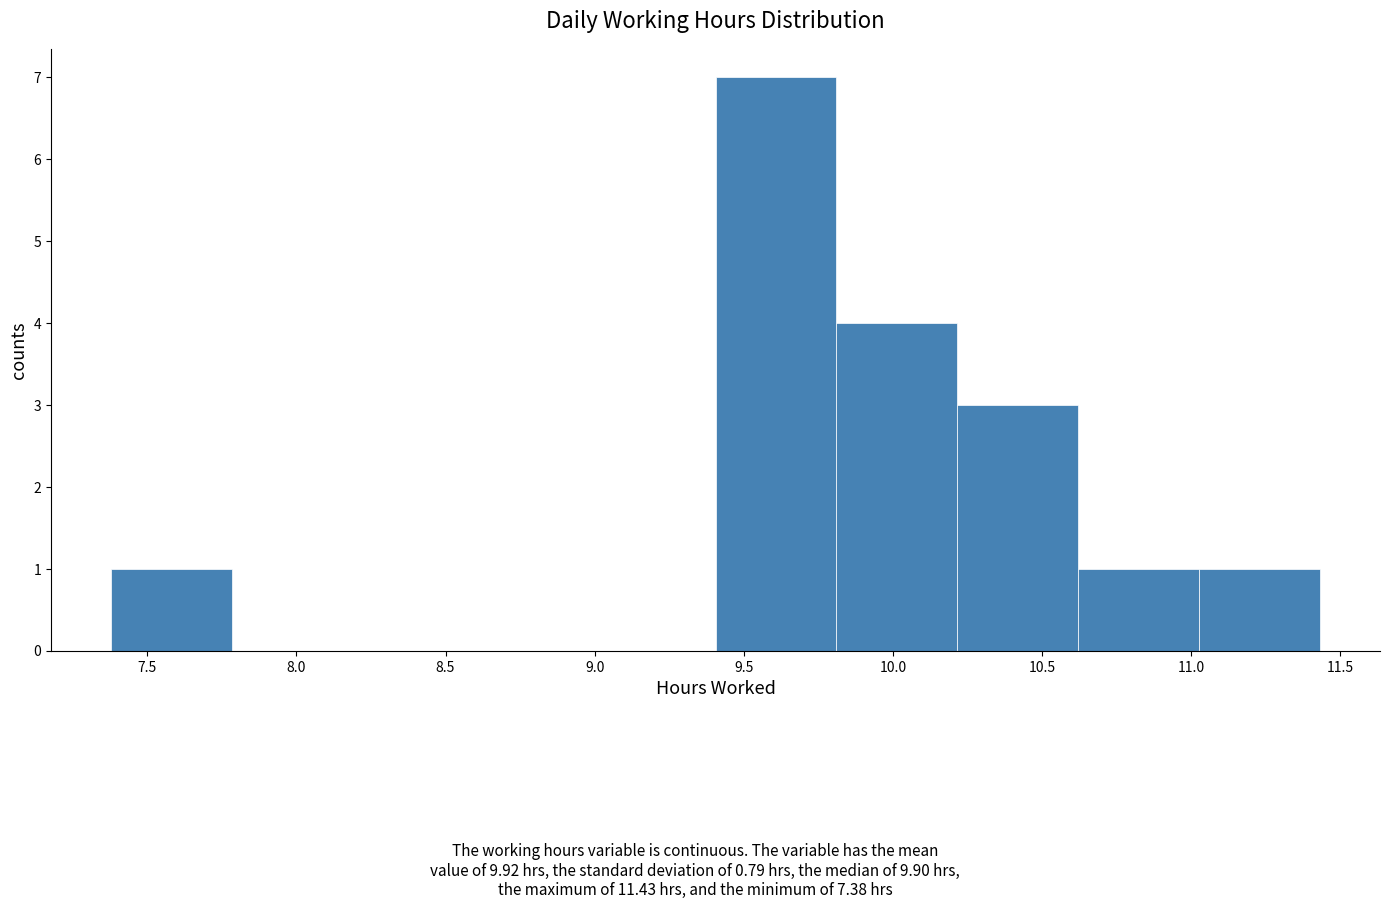

Reading left to right, list every bar in this chart as the range it spans on the x-axis followed by its height. Neither the bar edges nor the heights are printed on the chart, so give them approximately, as read against the axes.

7.380 to 7.785: 1
7.785 to 8.190: 0
8.190 to 8.595: 0
8.595 to 9.000: 0
9.000 to 9.405: 0
9.405 to 9.810: 7
9.810 to 10.215: 4
10.215 to 10.620: 3
10.620 to 11.025: 1
11.025 to 11.430: 1